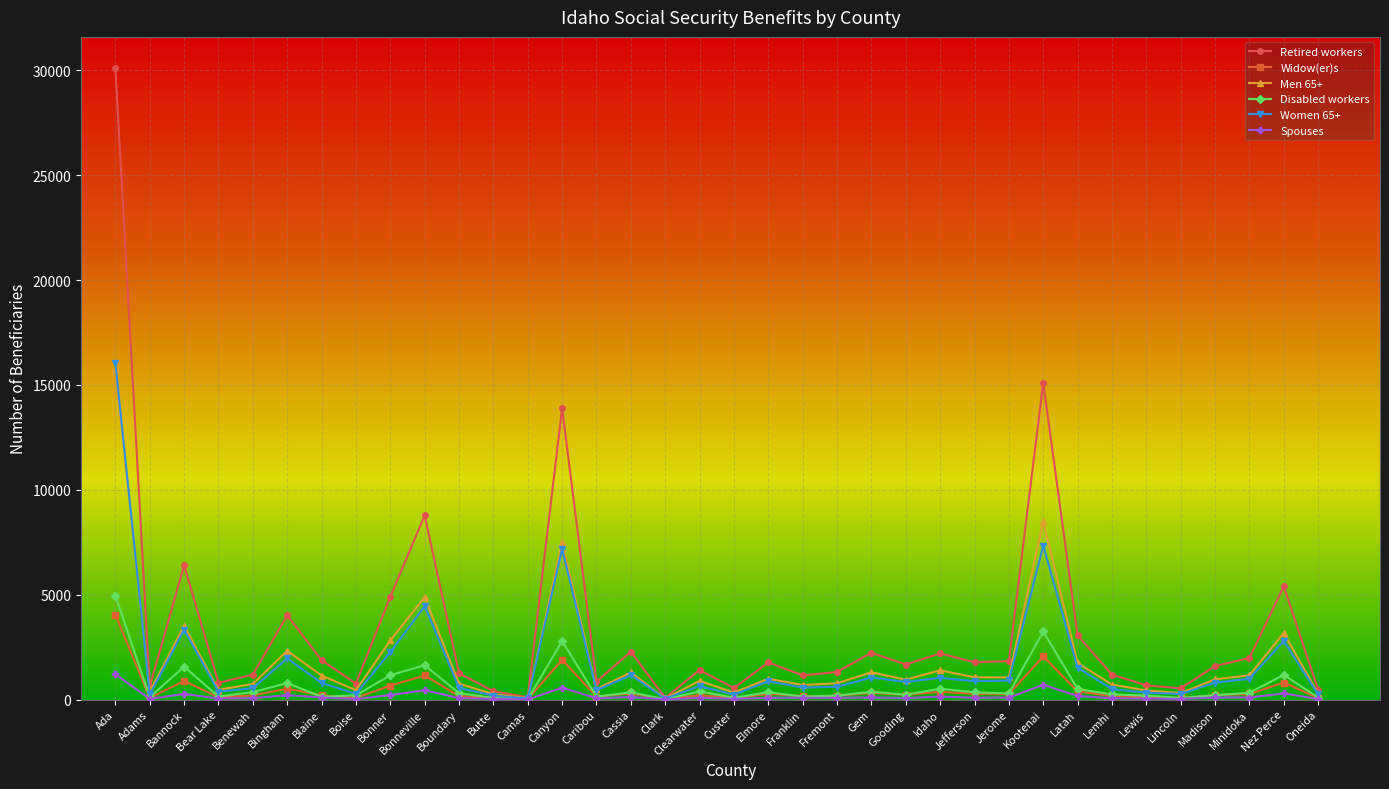

How many data points in Men 65+ are less than 963?

18